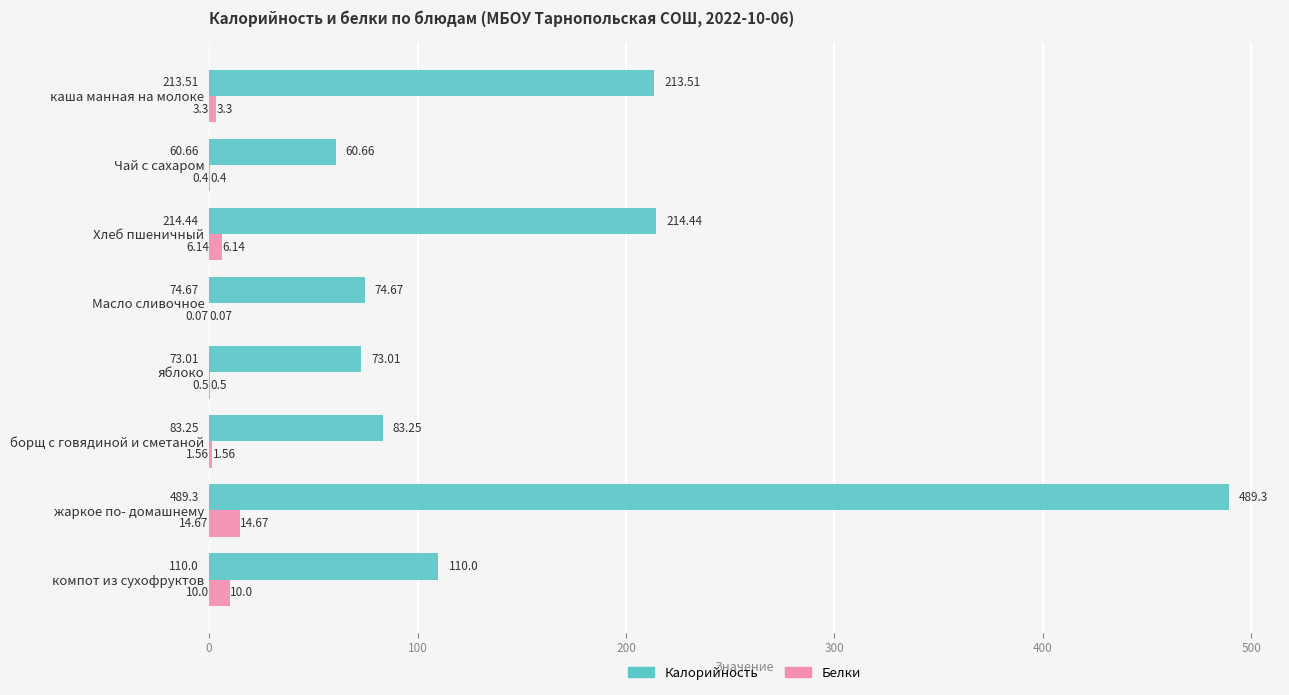

Where is Белки nearest to the value 7?

Хлеб пшеничный